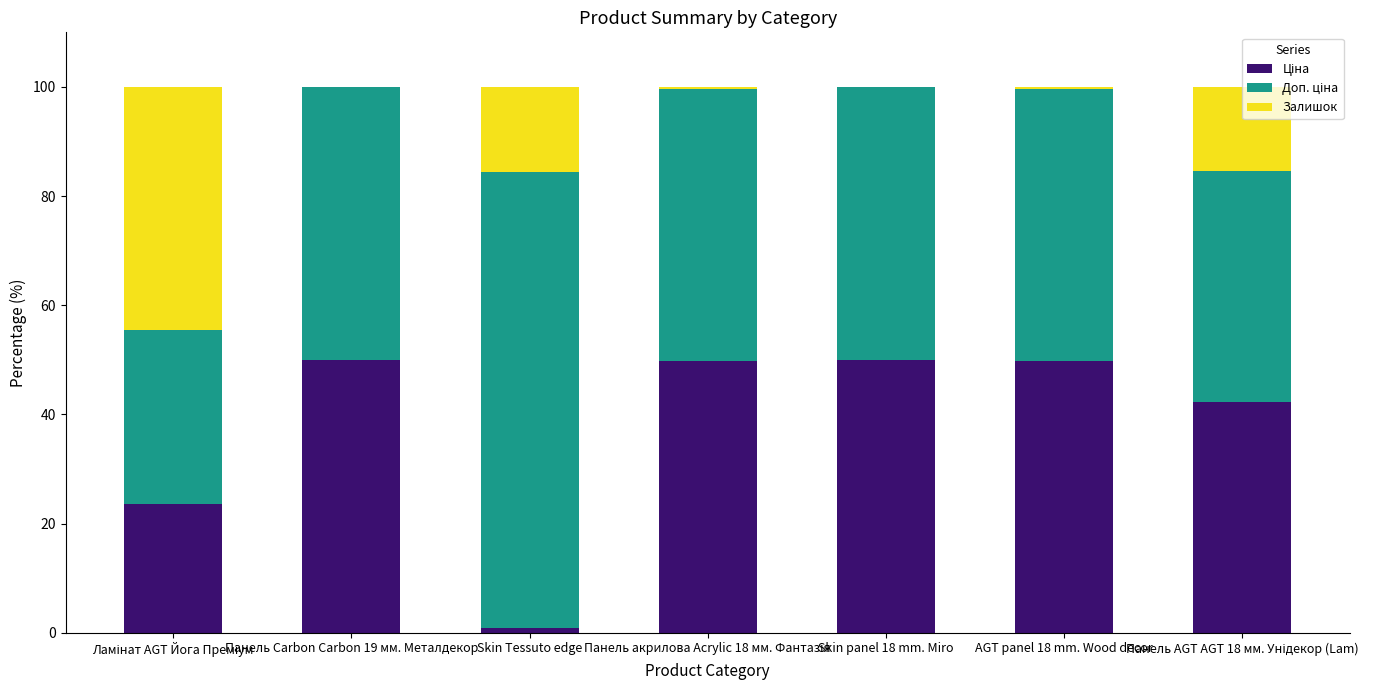

The value of Залишок at Skin panel 18 mm. Miro is 0.1. True or false?

False